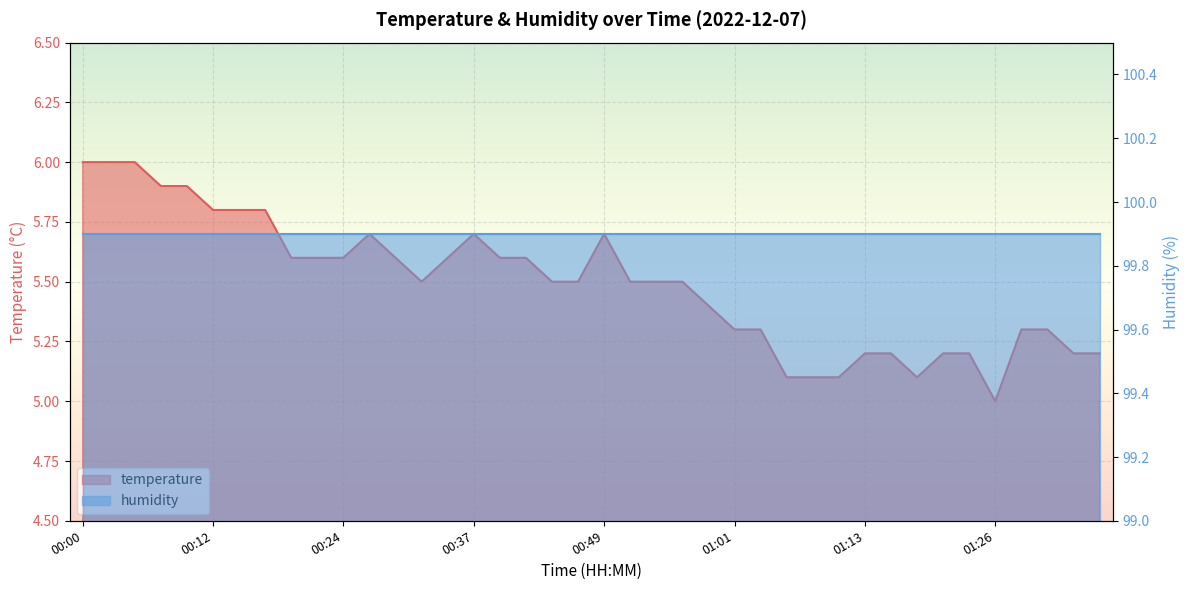

What is the sum of all values?

219.7